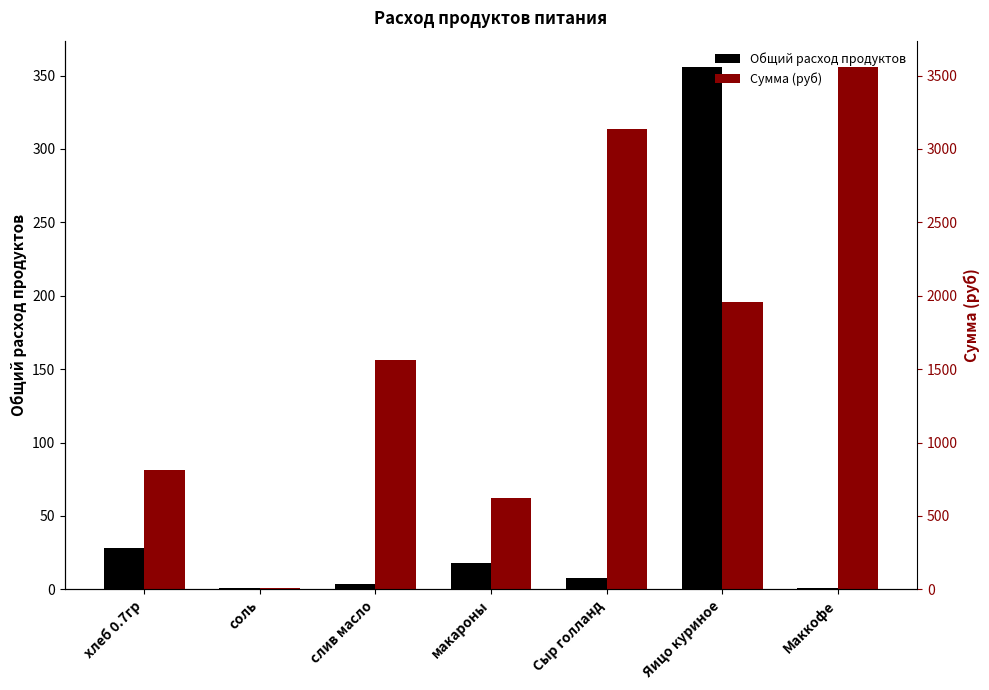

What is the minimum value shown in the chart?

0.7